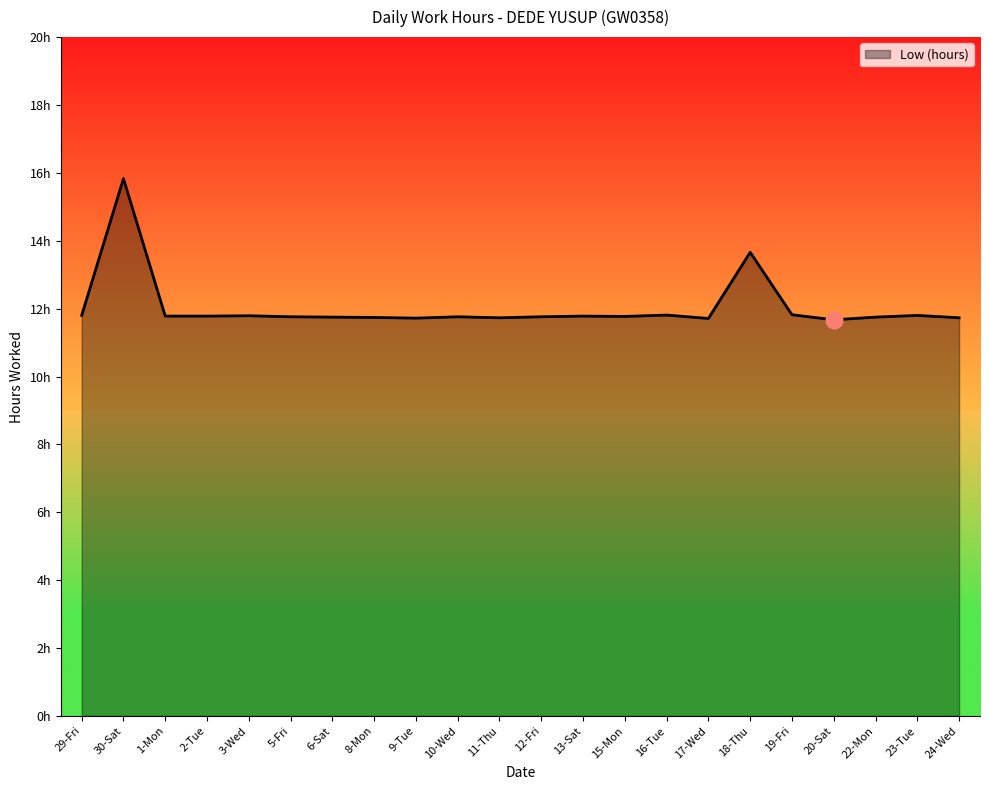

True or false: the data has more than 2 interior local peaks.

True